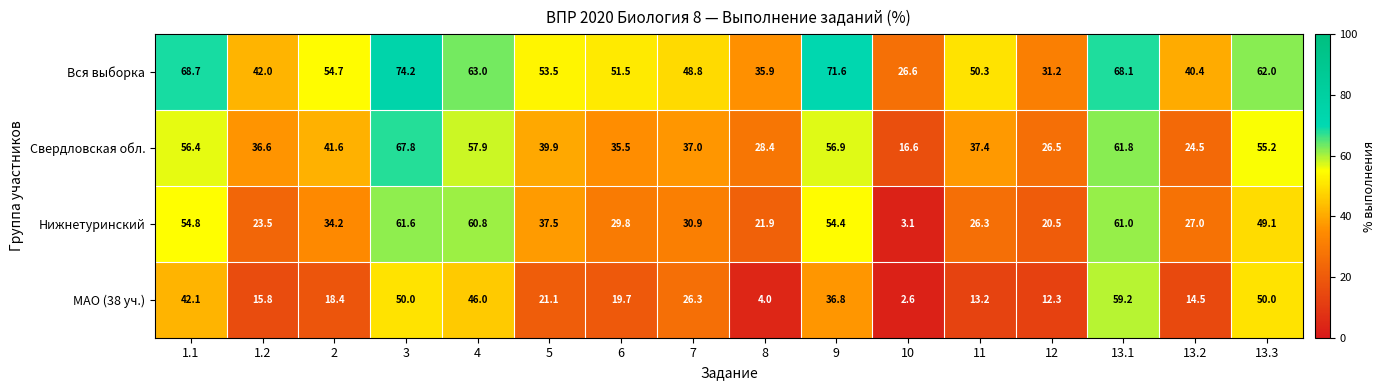

True or false: Вся выборка has a value of 81.8 at 2.

False